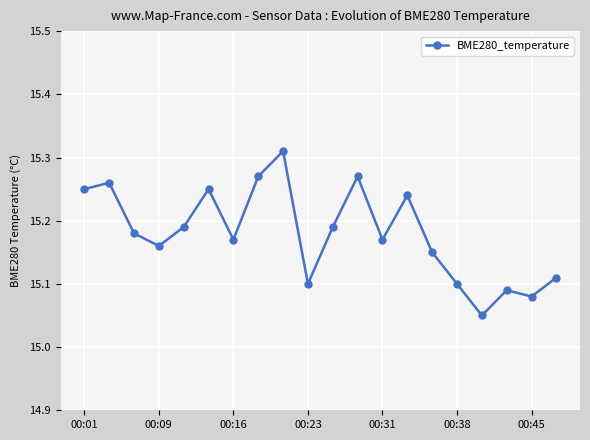

What is the sum of all values?

303.6